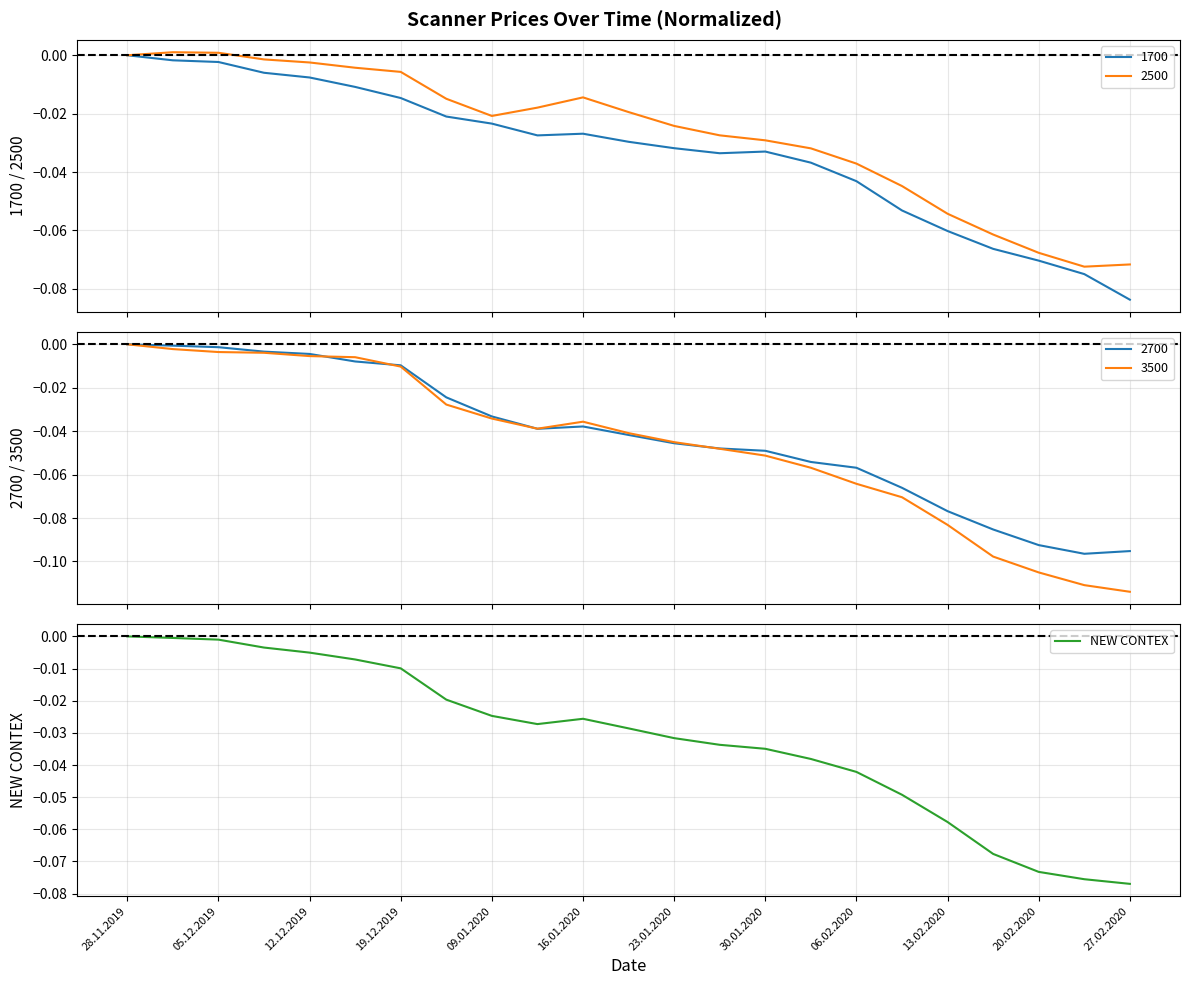

True or false: the data shows -0.0 at 12.12.2019.

False